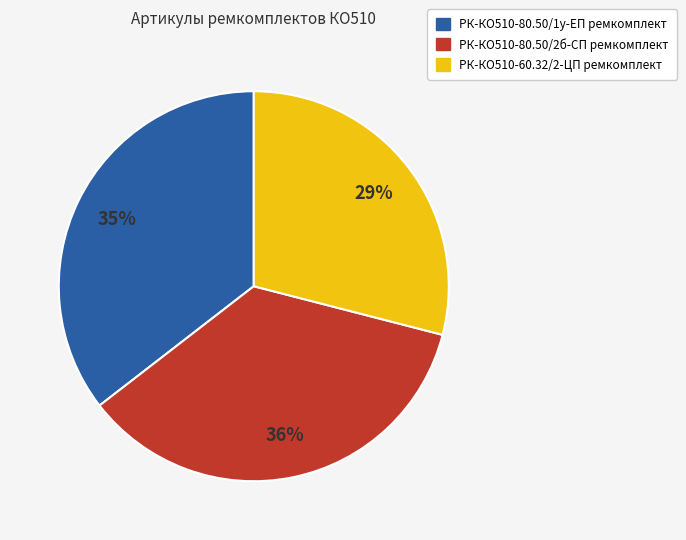

How many slices are in this pie chart?

3